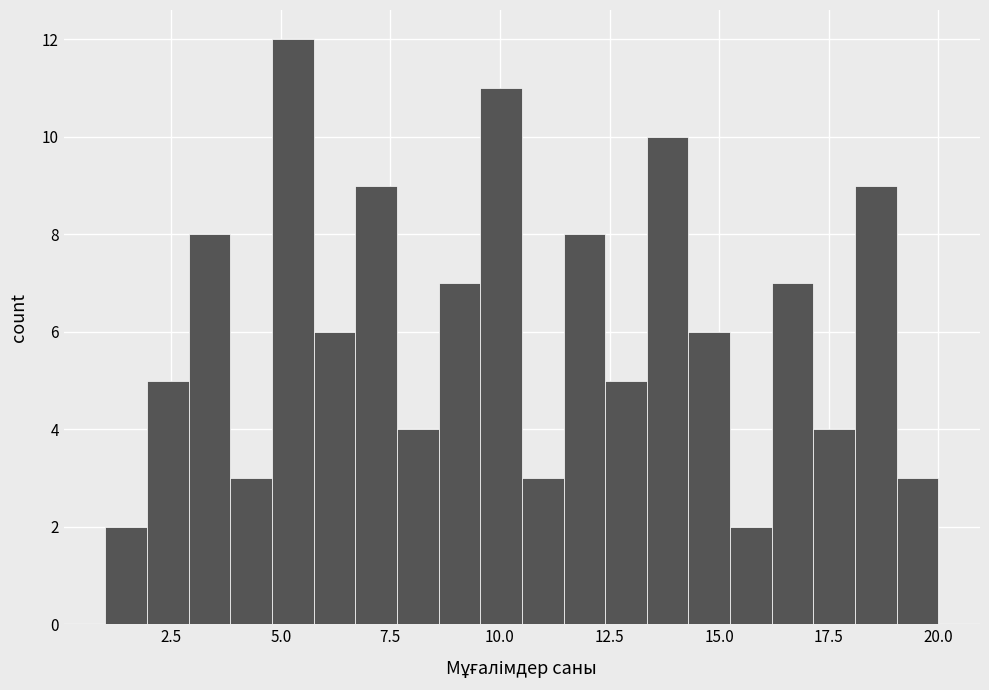

Read against the x-axis, roughly where is the centre of the tallest bar?

5.5